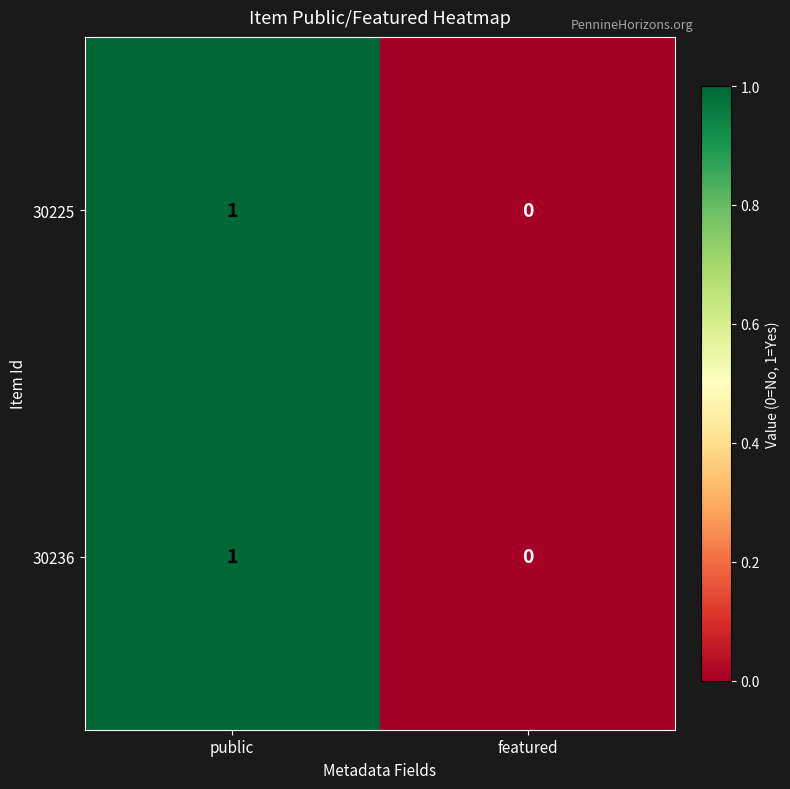

Reading left to right, extract all data points from this chart.

30225: 1	0
30236: 1	0